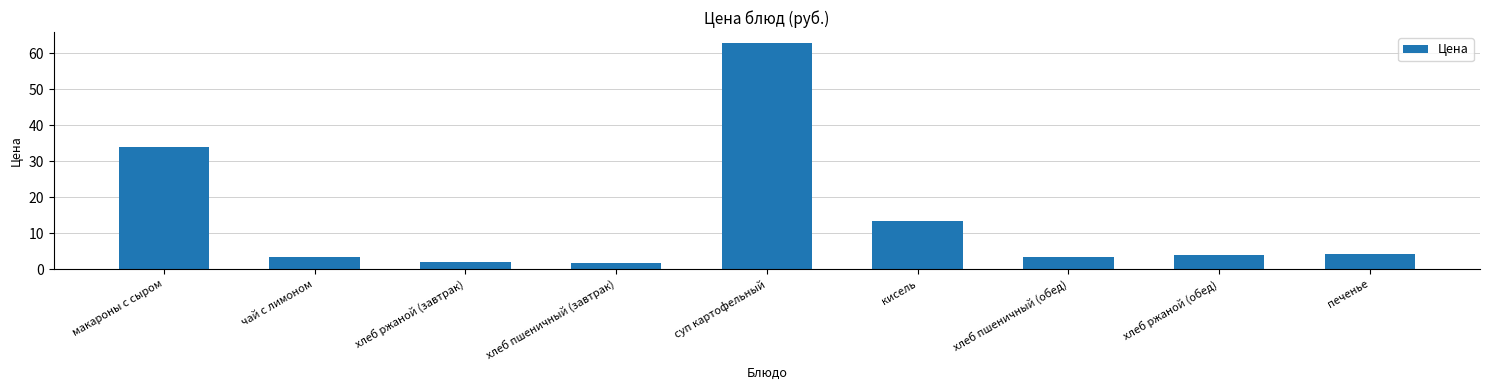

What is the difference between the maximum and minimum values?

61.1